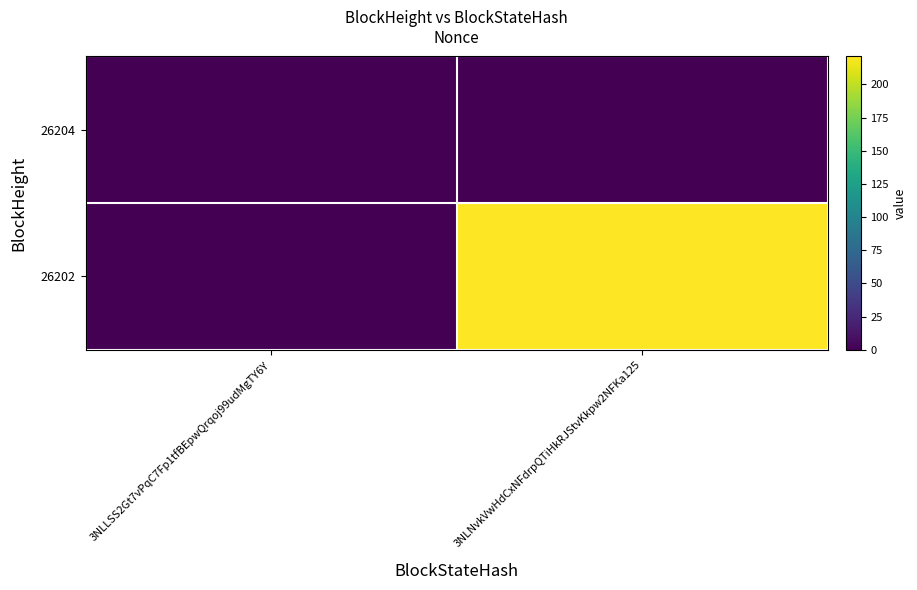

Rank the series at 3NLNvkVwHdCxNFdrpQTiHkRJStvKkpw2NFKa125 from lowest to highest value.

26204, 26202